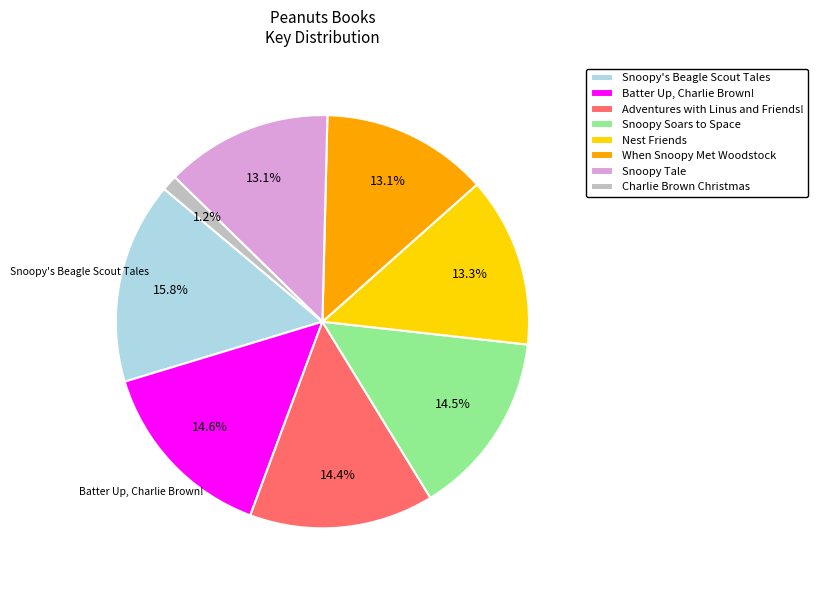

How many slices are in this pie chart?

8